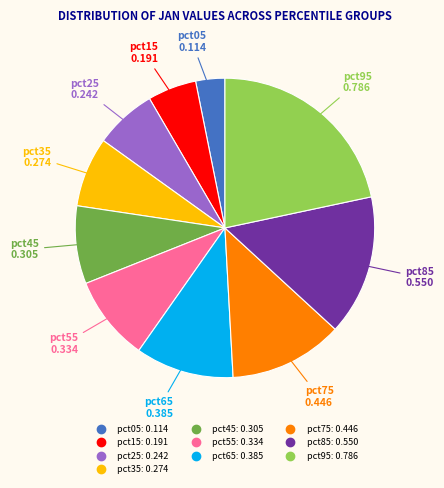

Does any single category account for the majority?

No